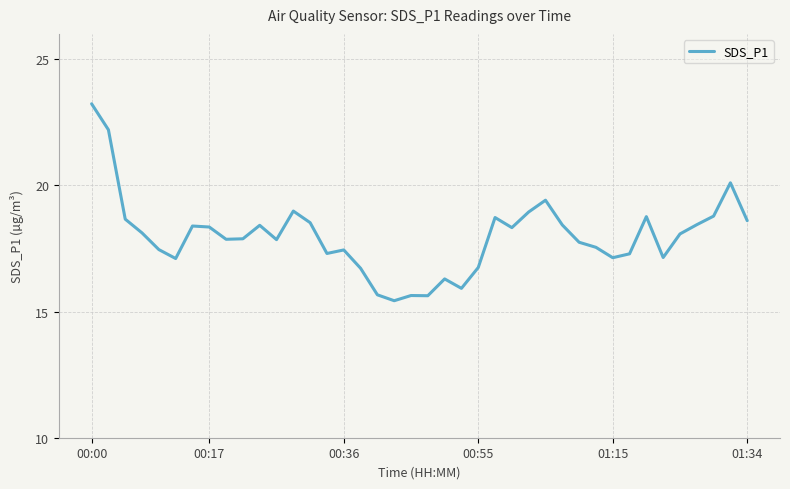

What is the difference between the maximum and minimum values?

7.8